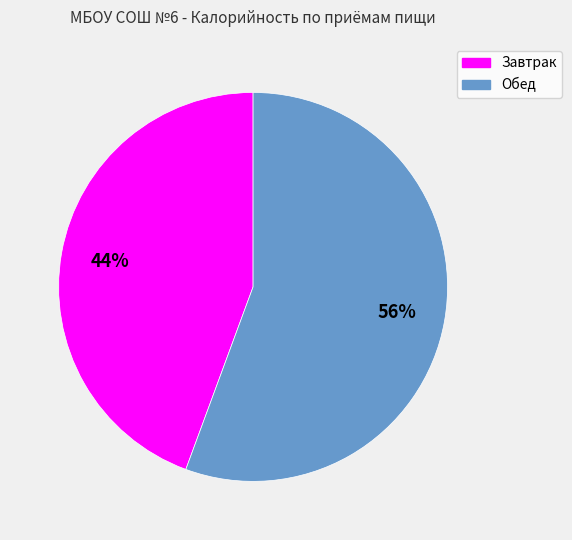

How many segments does this pie chart have?

2